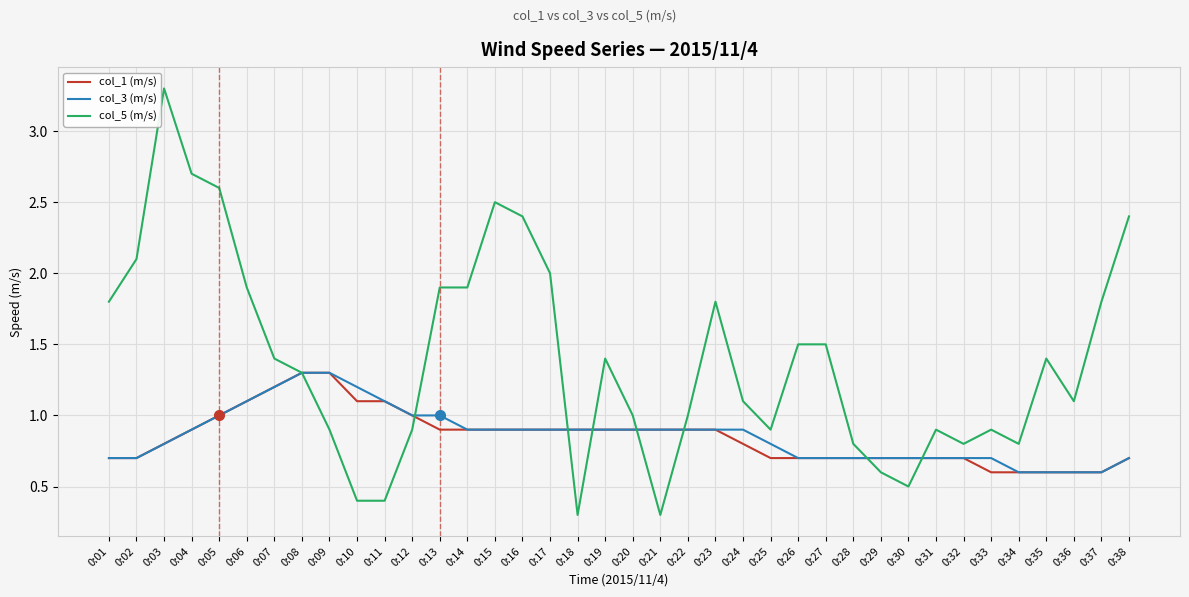

What is the minimum value shown in the chart?

0.3